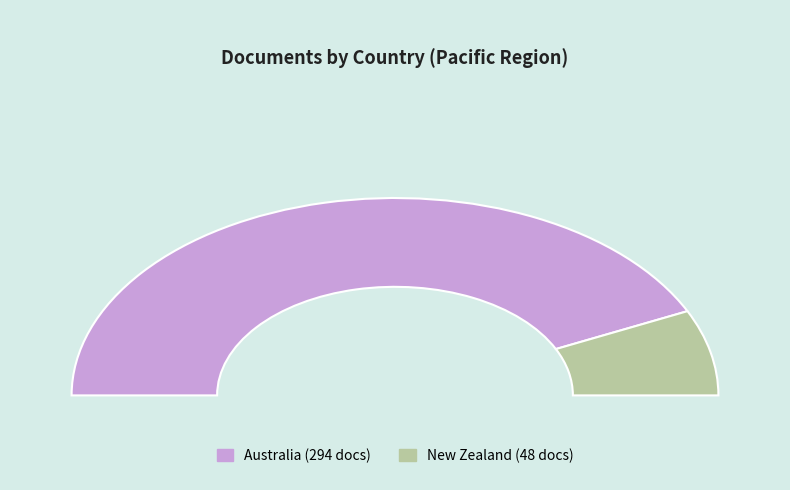

What is the majority slice?

Australia